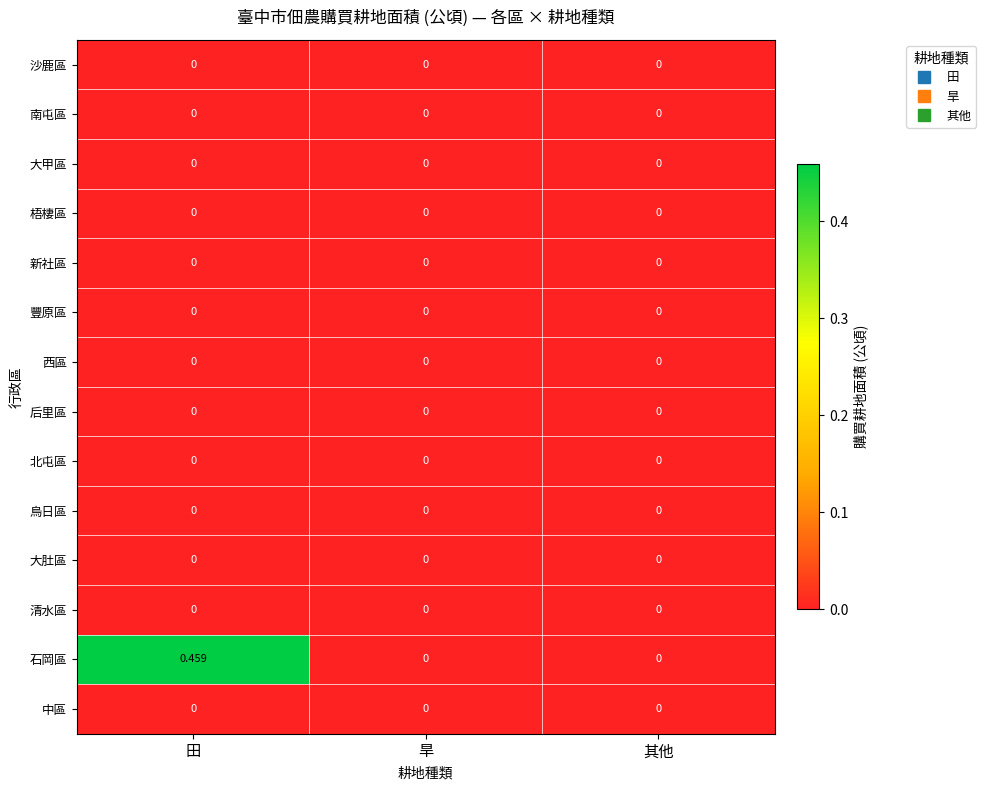

At which category is the sum across all series the highest?

田